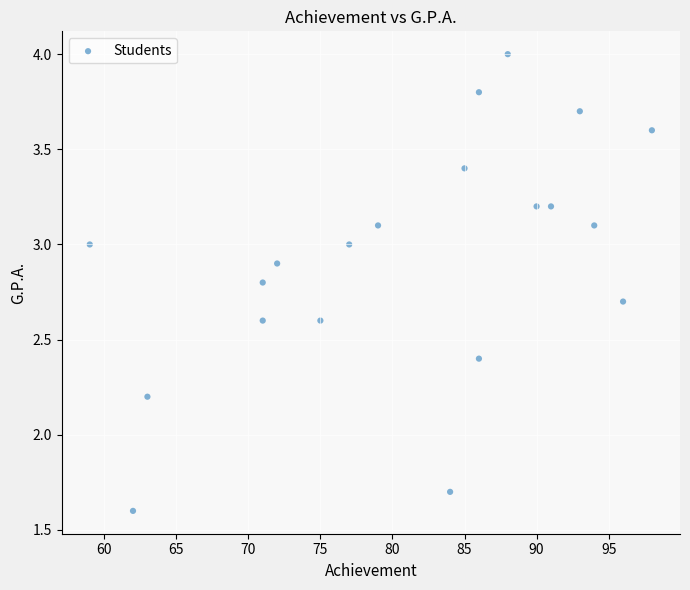

What Y value in the scatter plot is closest to 2?

2.2